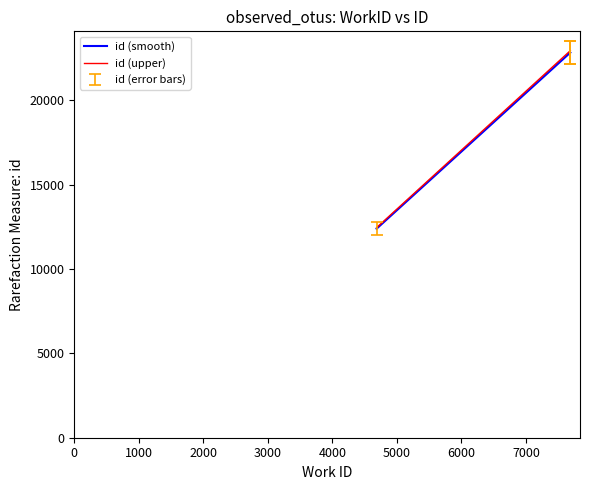

What is the minimum value for id (smooth)?

12397.0